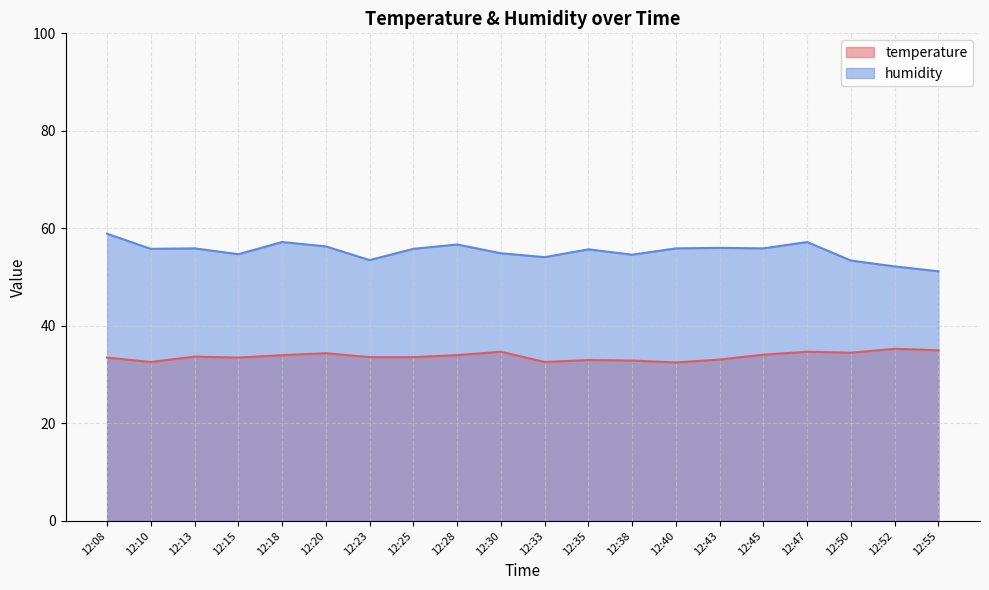

True or false: temperature has a value of 33.6 at 12:25.

True